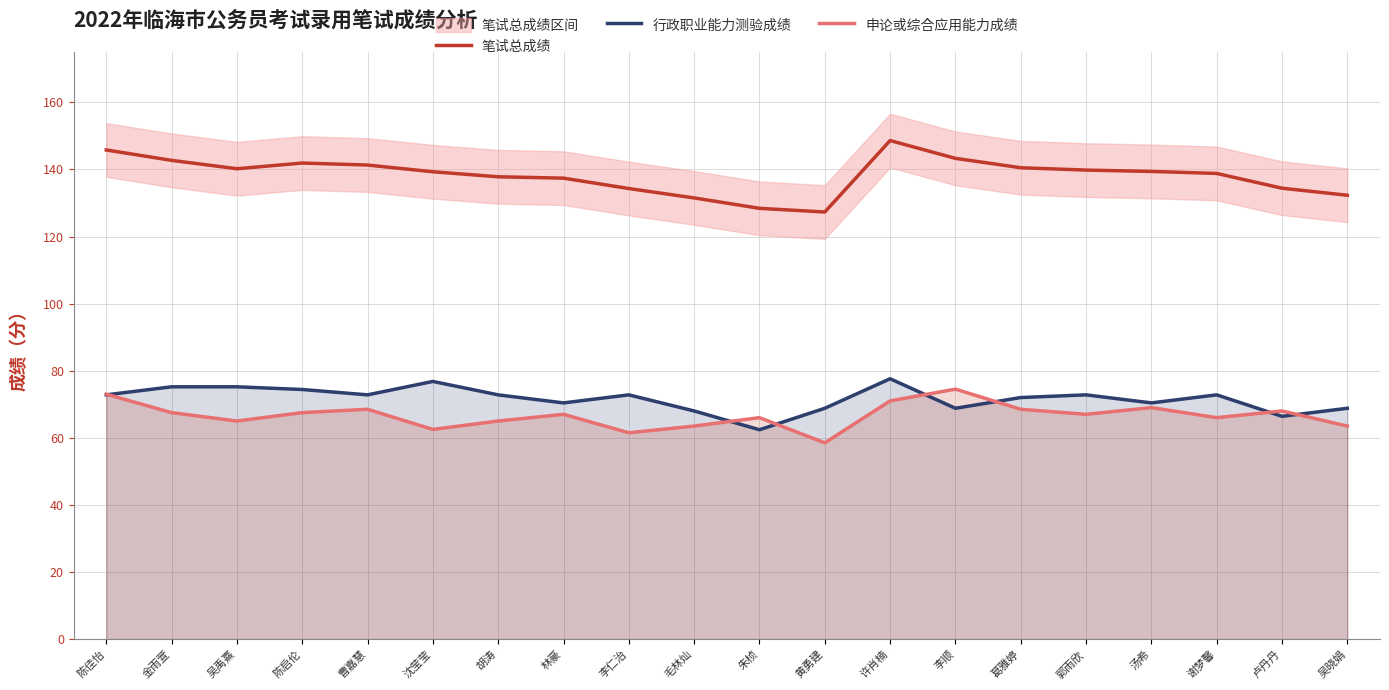

Where does the 笔试总成绩 series first go above 139?

陈佳怡